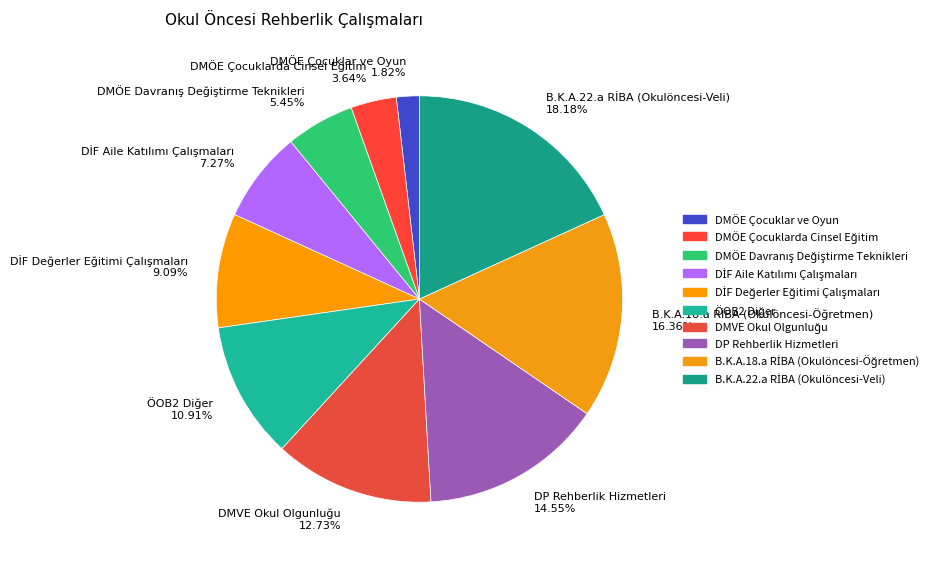

What percentage is the DMÖE Çocuklar ve Oyun slice, to the nearest percent?

2%